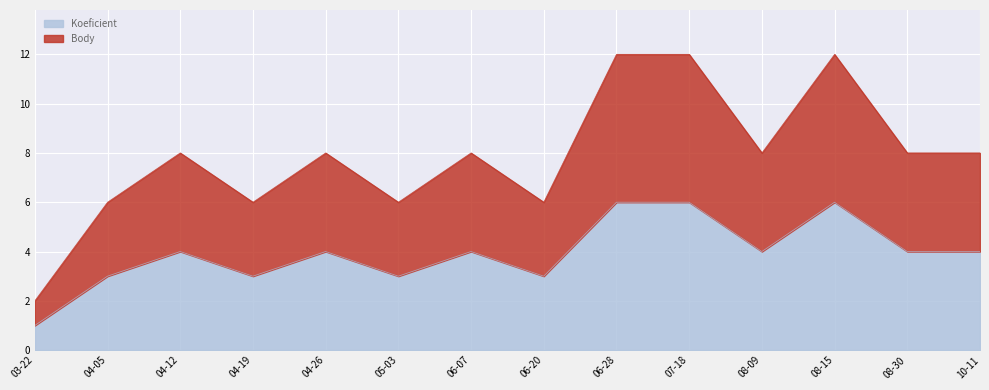

How many values in the Koeficient series are below 4?

5